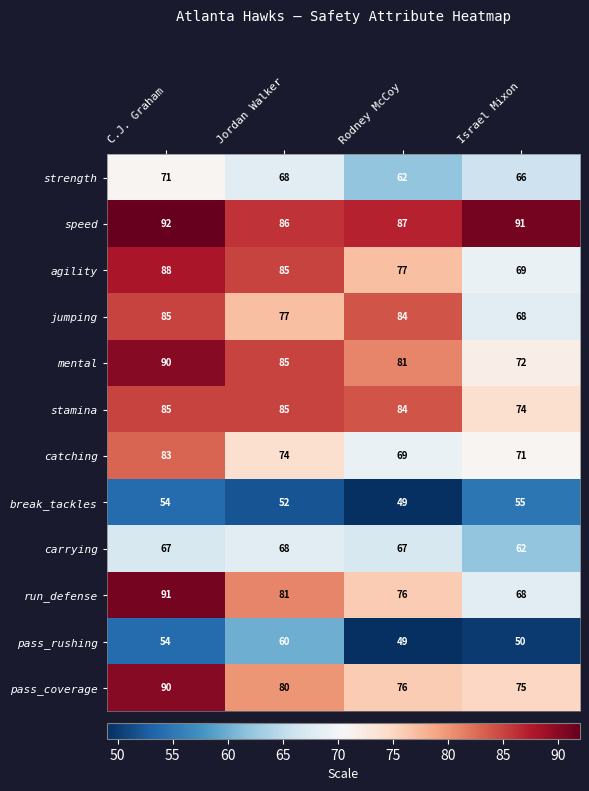

Which series has the widest spread of values?

run_defense